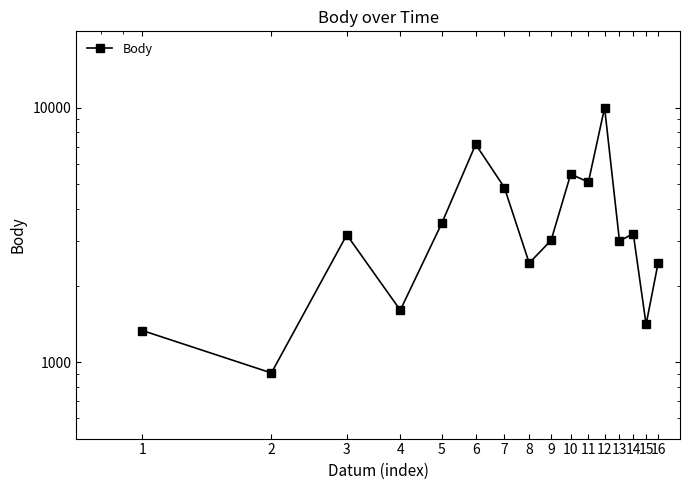

How many values are below 3166?

8